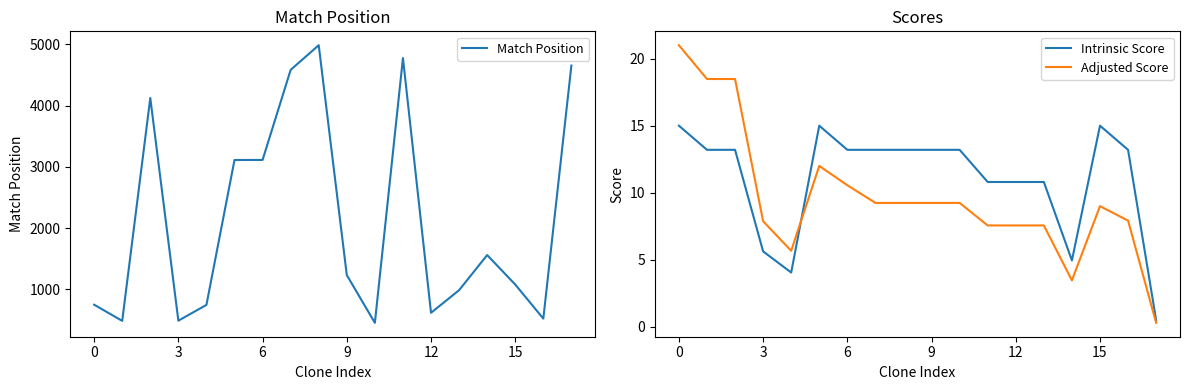

The value of Match Position at 17 is 4652.0. True or false?

True